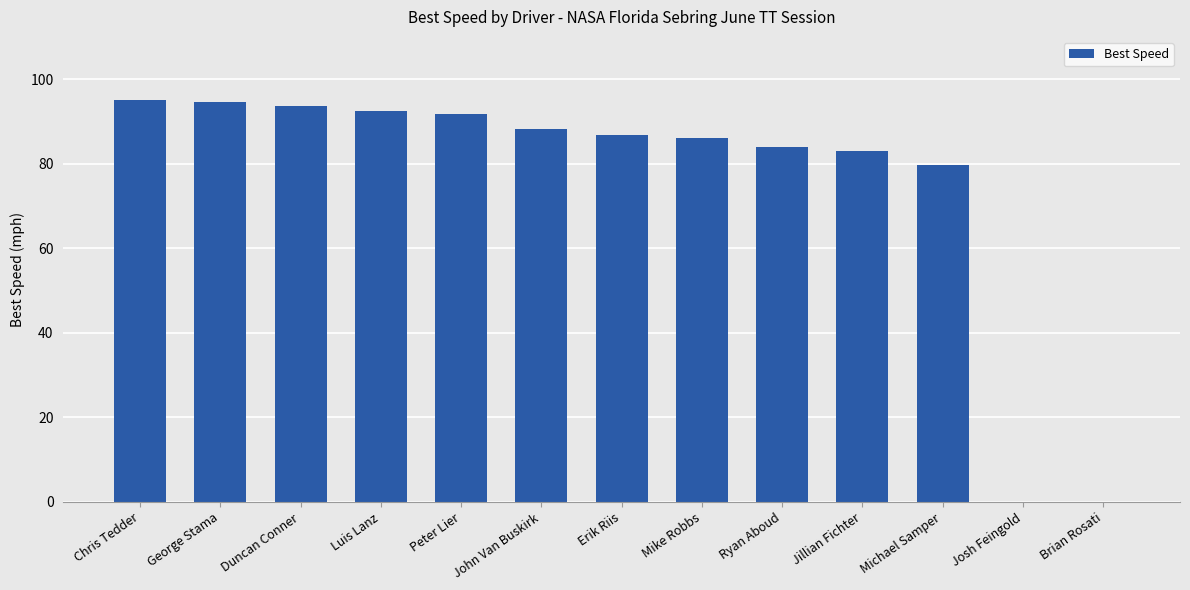

True or false: the data shows 43.7 at Erik Riis.

False